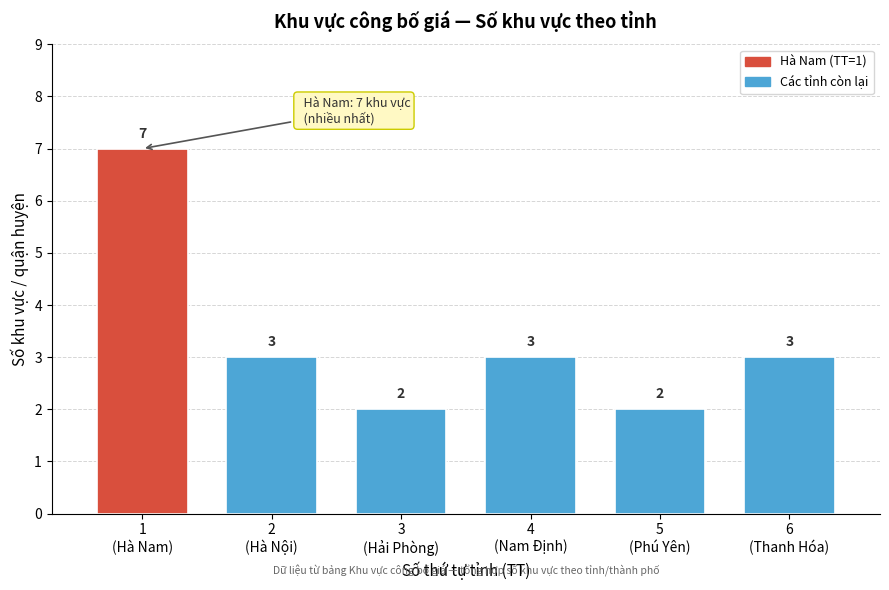

Reading left to right, transcribe all the data shown in this chart.

7	3	2	3	2	3